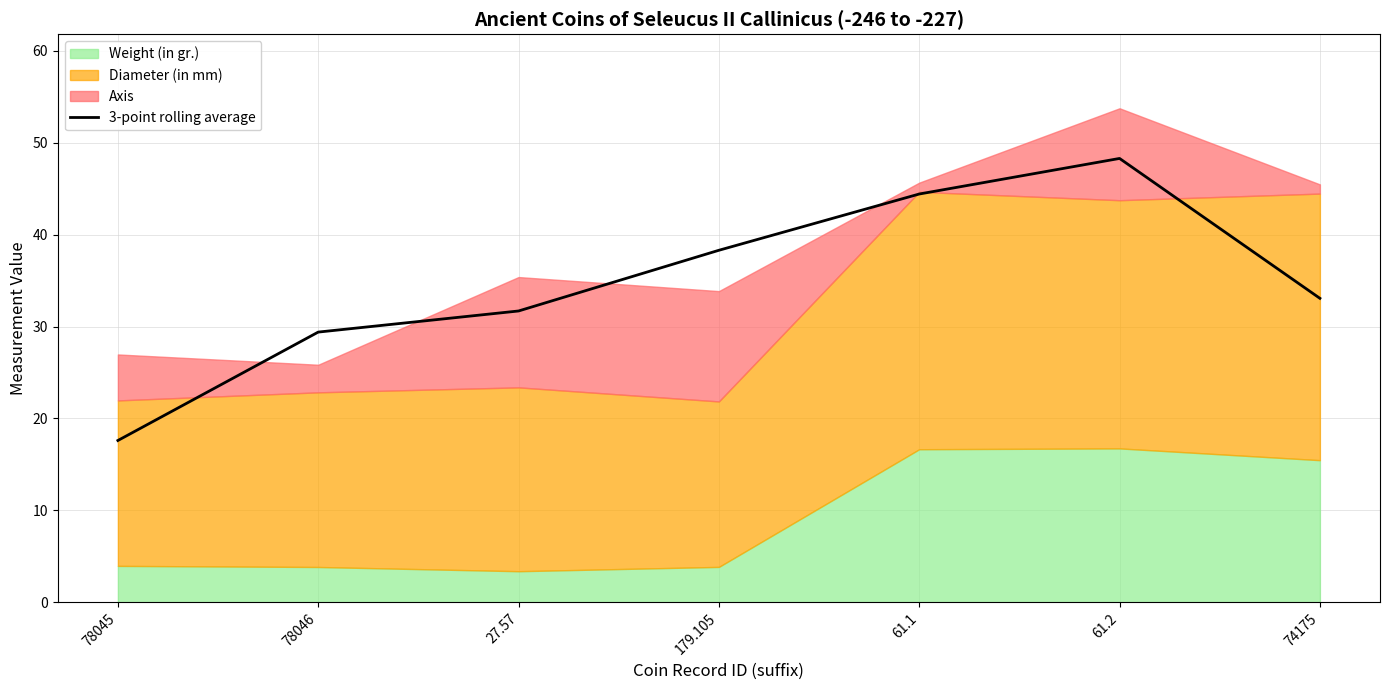

List the labels in order of value, largest first.

61.2, 61.1, 179.105, 74175, 27.57, 78046, 78045